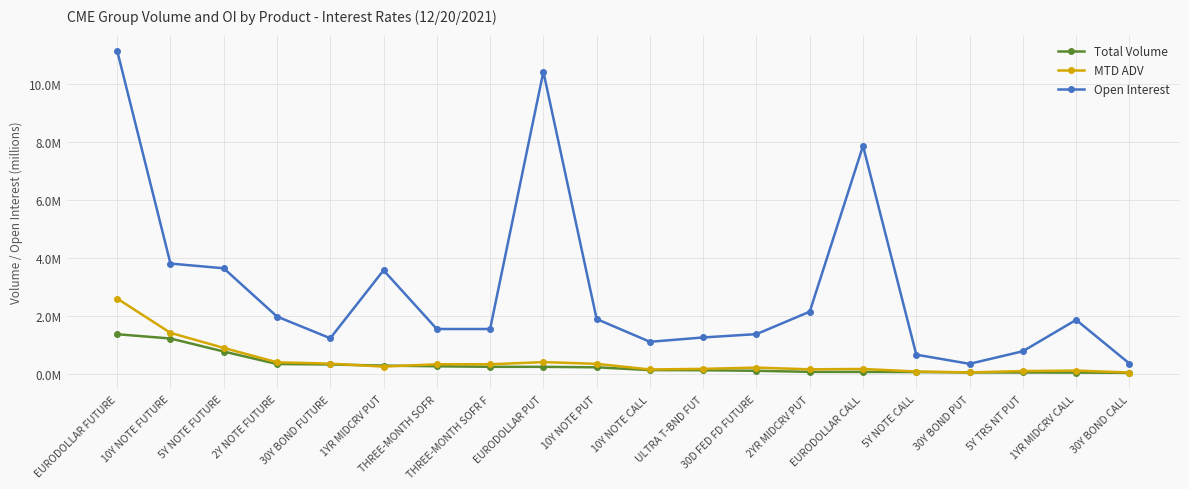

The Open Interest series shows 0.3 at 30Y BOND PUT. True or false?

True